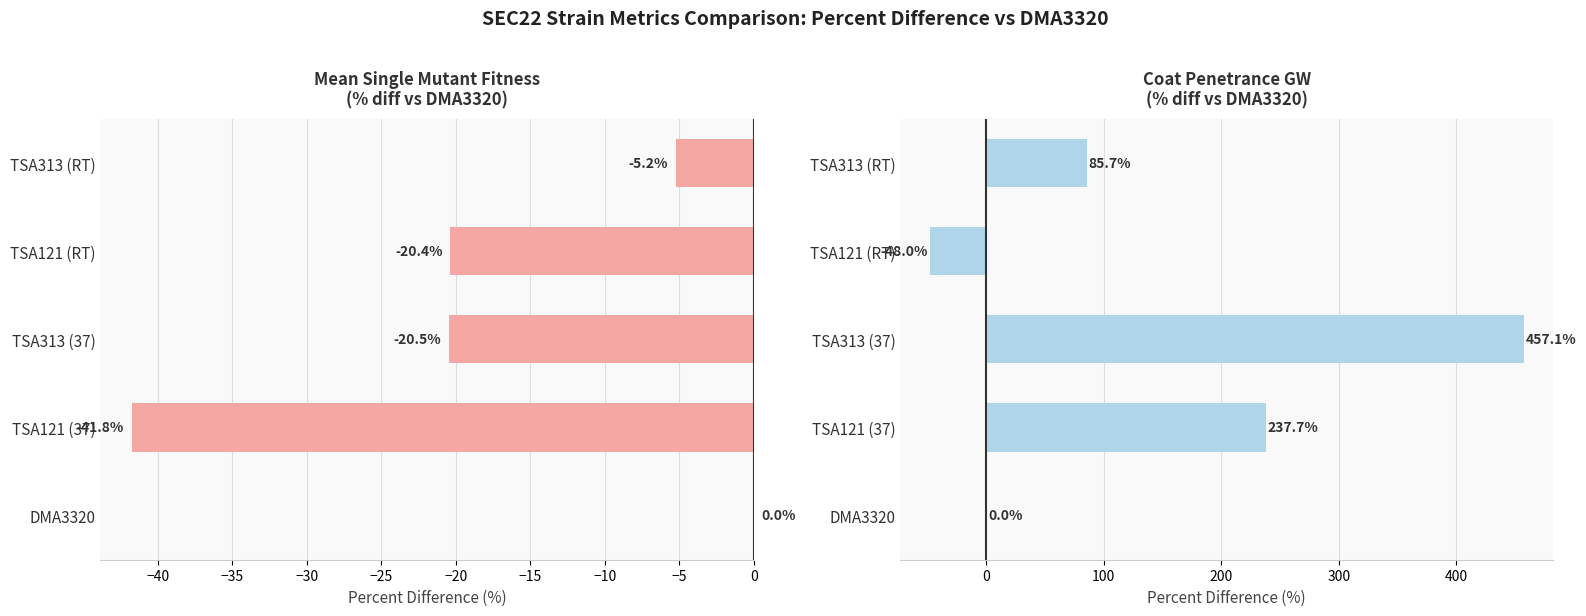

List the series in order of their overall mean, highest first.

Coat Penetrance % diff vs DMA3320, SMF % diff vs DMA3320